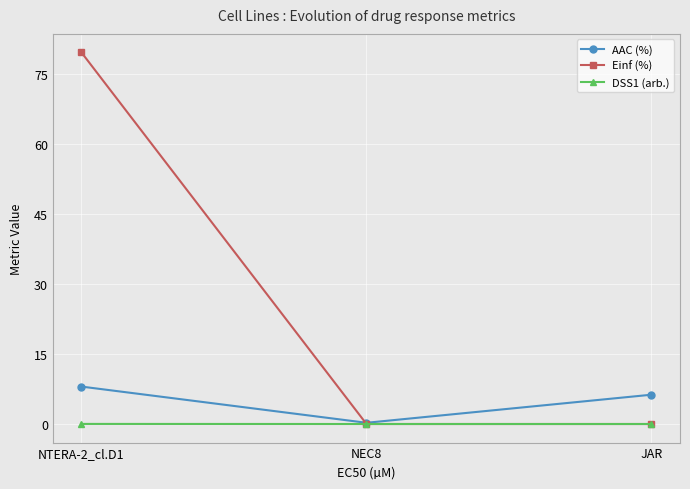

True or false: AAC (%) has a value of 0.3 at NEC8.

True